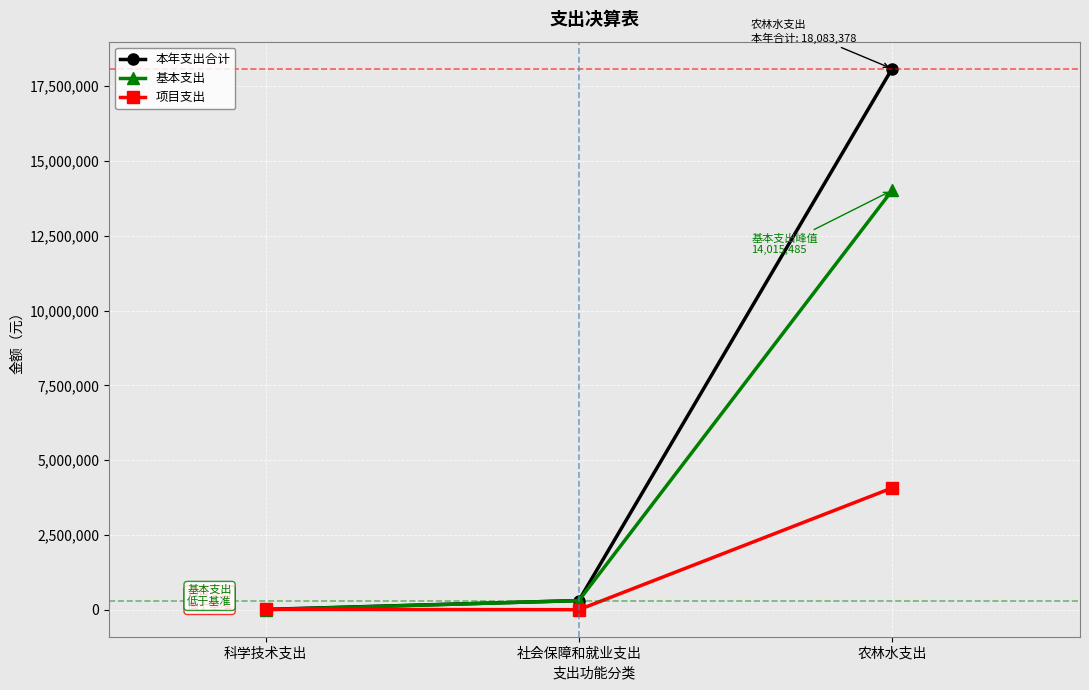

Does the chart have visible grid lines?

Yes